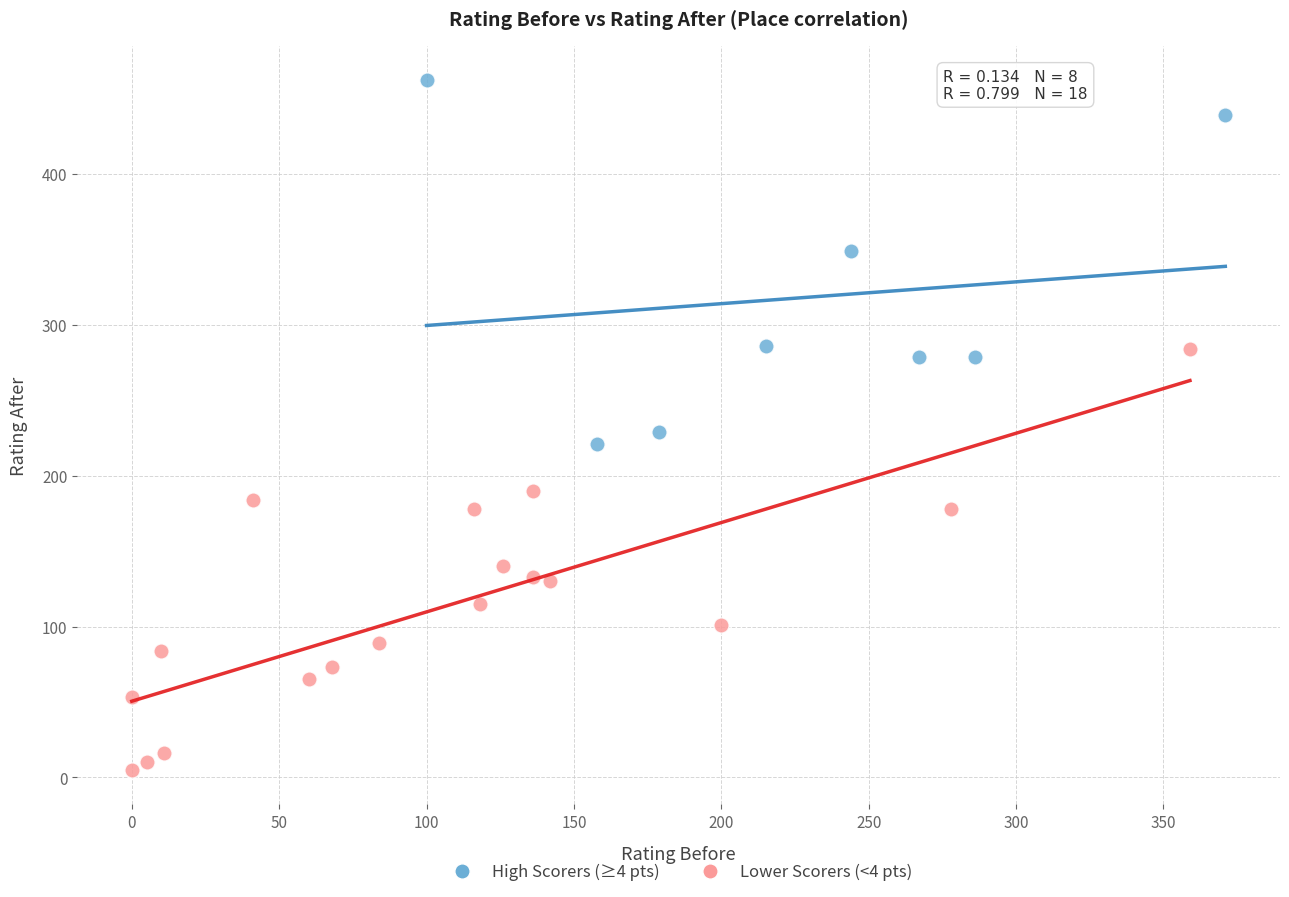

Which series reaches the maximum Y coordinate?

High Scorers (≥4 pts)